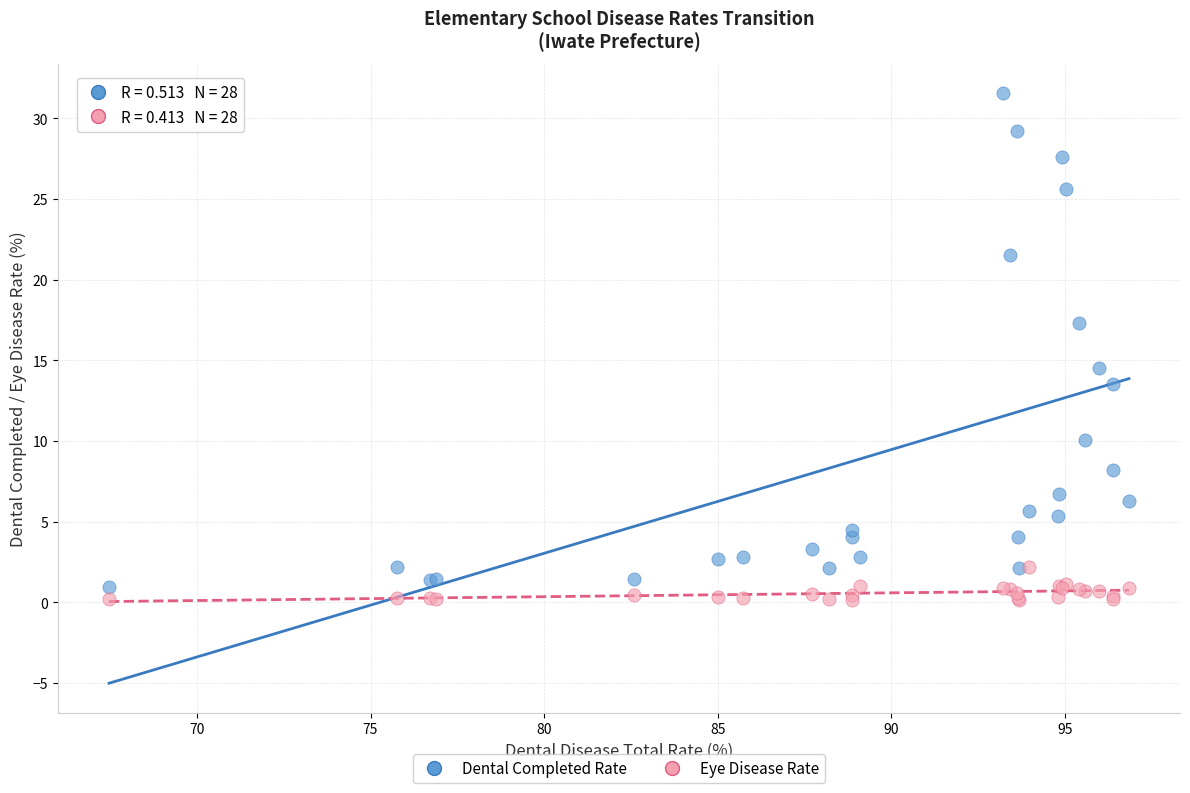

Across all series, what Y value is closest to 15?

14.6